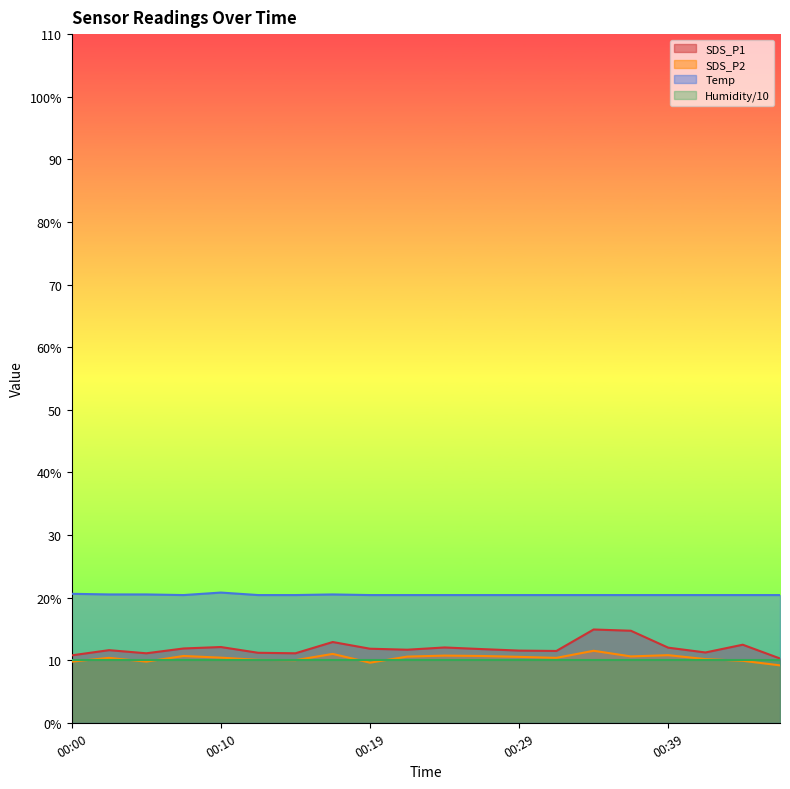

In Temp, how many points are lower than both neighbors (excluding endpoints)?

1